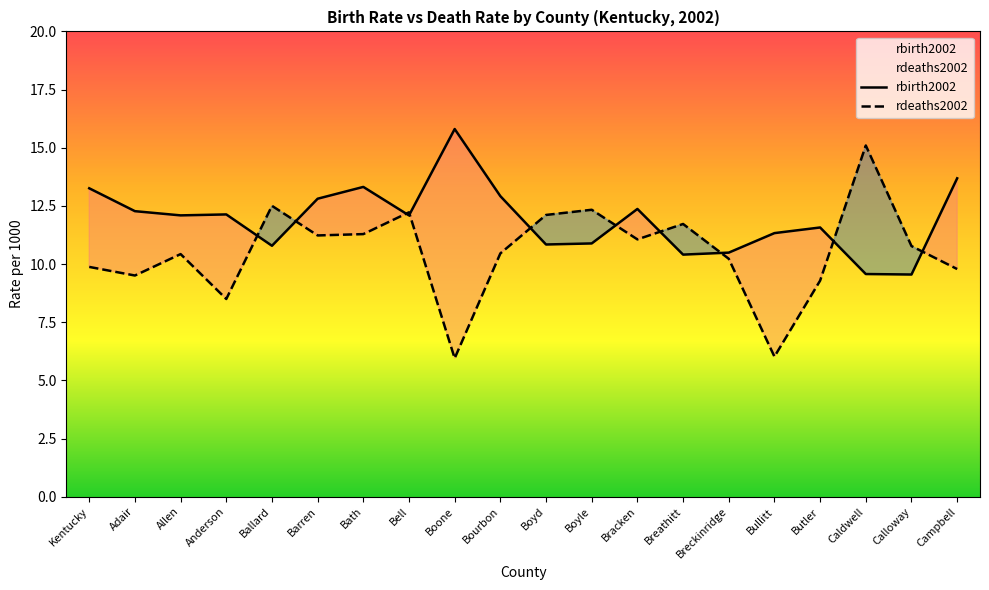

Which series changed the most between Bell and Breckinridge?

rdeaths2002